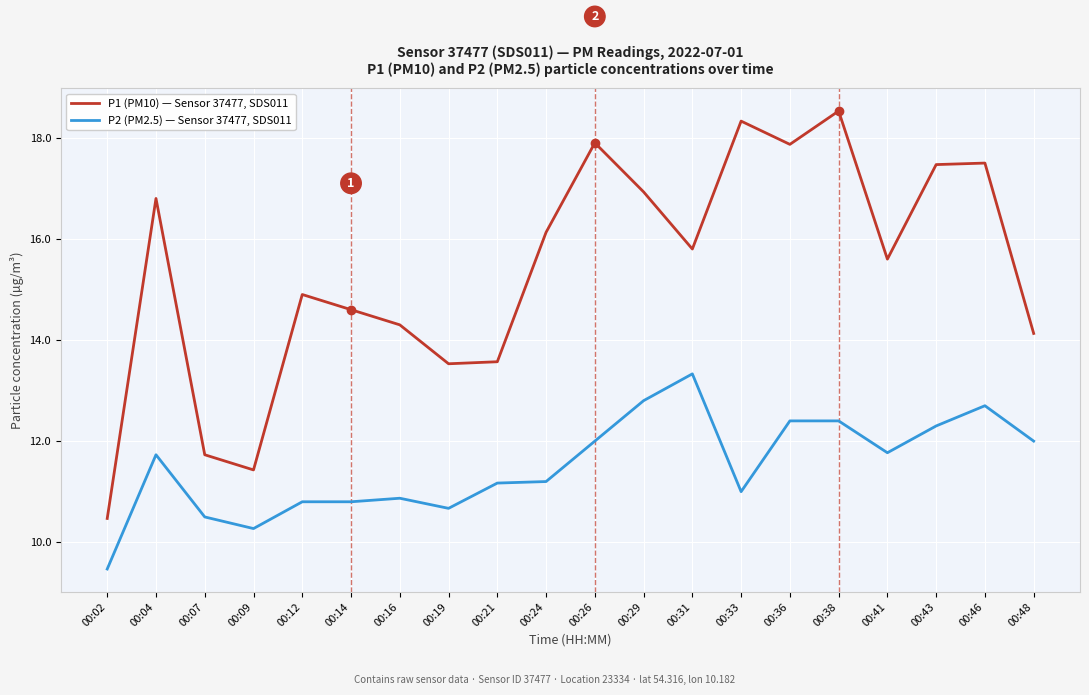

Reading right to left, what are all the values shown in this chart?

P1 (PM10) — Sensor 37477, SDS011: 14.1	17.5	17.5	15.6	18.5	17.9	18.3	15.8	16.9	17.9	16.1	13.6	13.5	14.3	14.6	14.9	11.4	11.7	16.8	10.5
P2 (PM2.5) — Sensor 37477, SDS011: 12.0	12.7	12.3	11.8	12.4	12.4	11.0	13.3	12.8	12.0	11.2	11.2	10.7	10.9	10.8	10.8	10.3	10.5	11.7	9.5